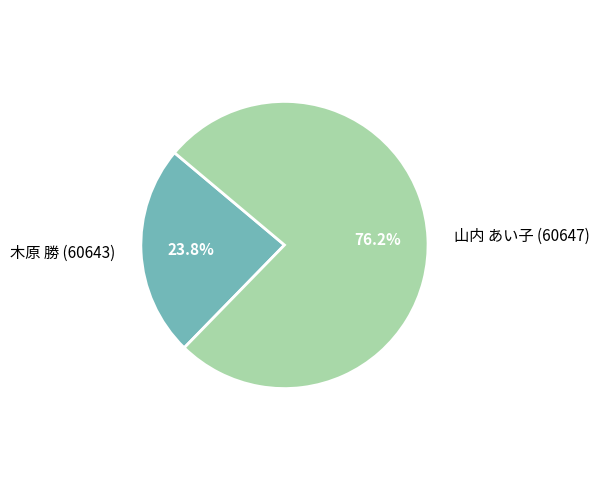

What percentage is NOT represented by 木原 勝 (60643)?

76.2%